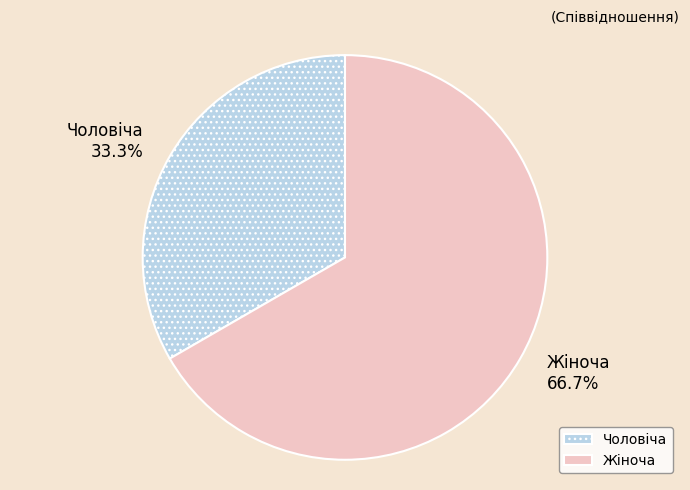

Count the number of slices in the pie.

2